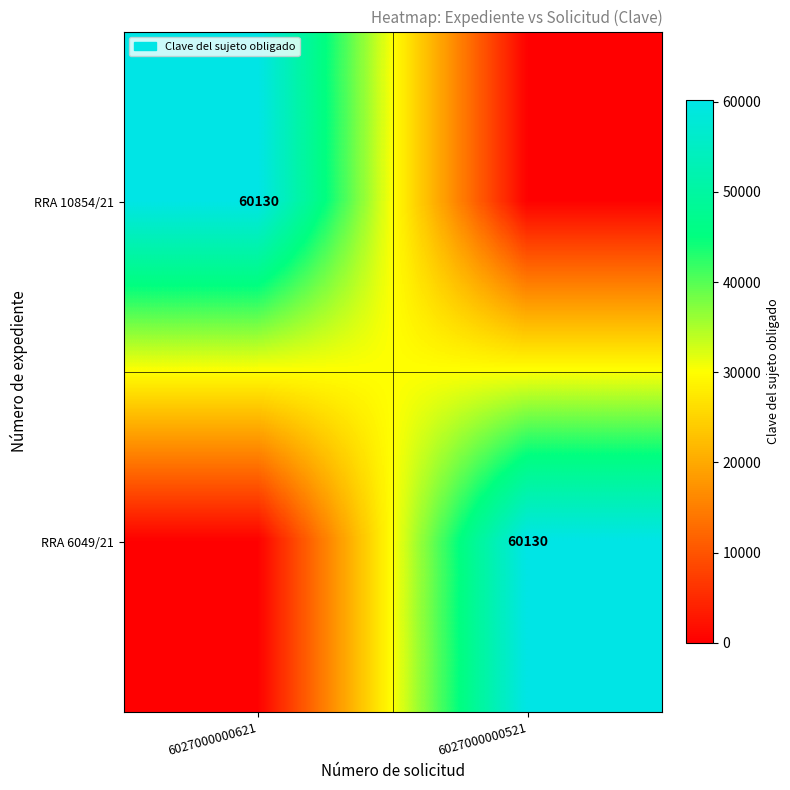

How many categories are shown in the chart?

2